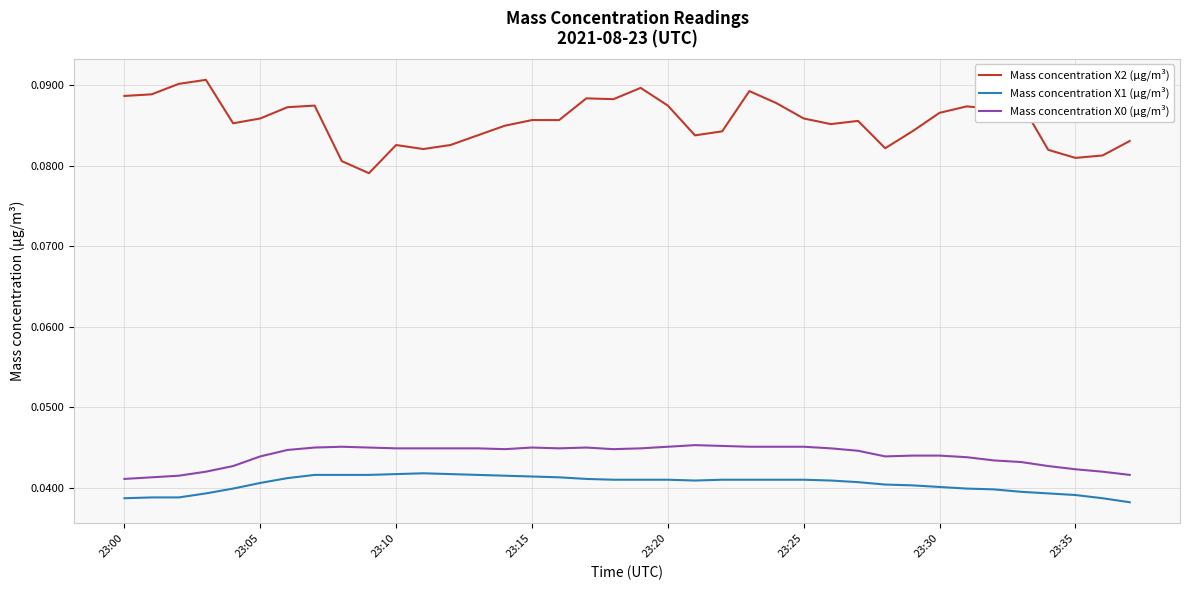

Which series has the widest spread of values?

Mass concentration X2 (μg/m³)